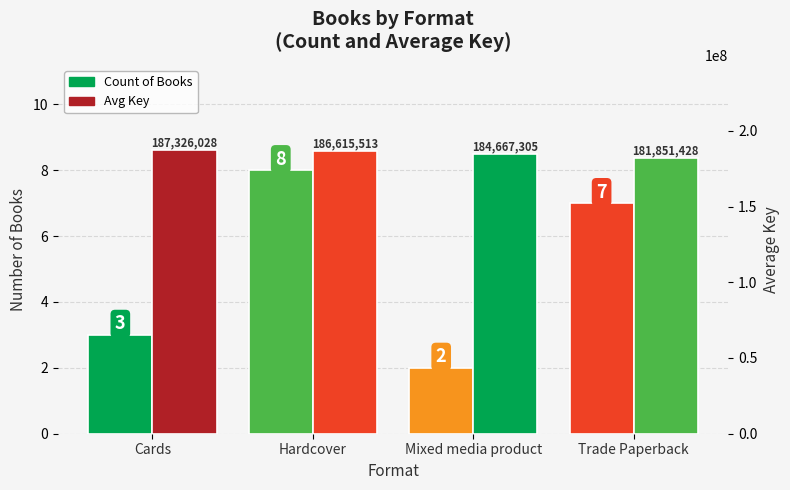

At which label is Avg Key closest to 184588728?

Mixed media product